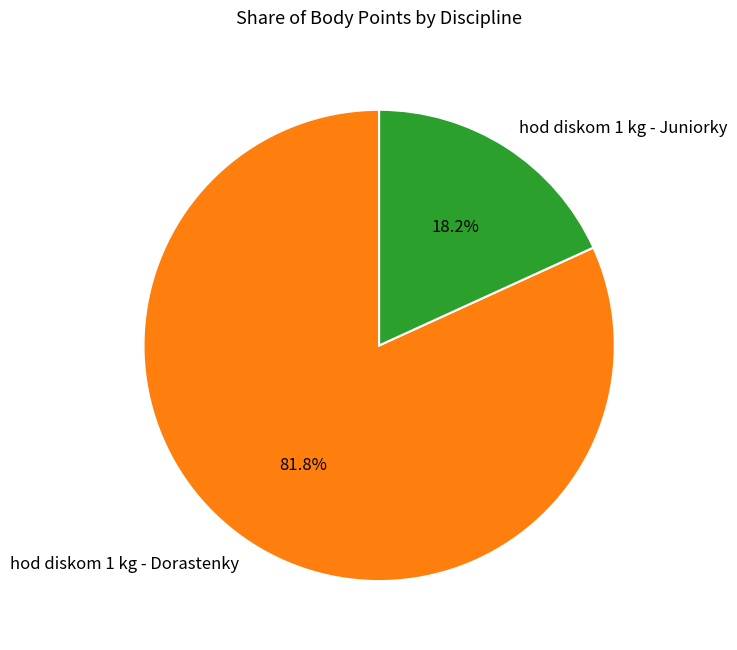

What is the largest slice in the pie chart?

hod diskom 1 kg - Dorastenky